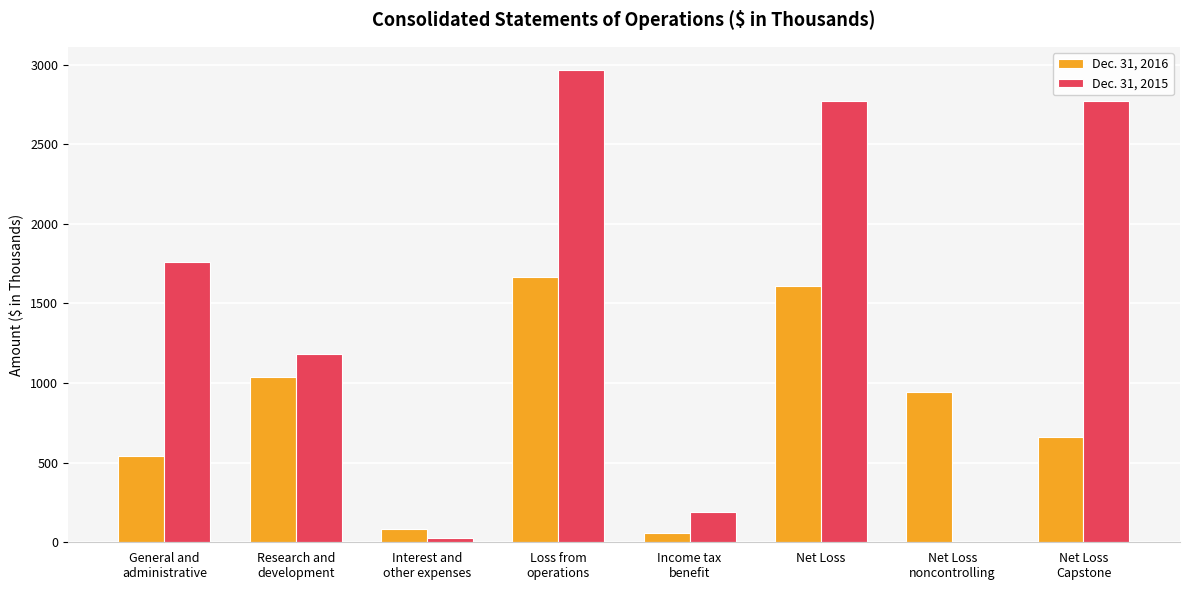

At which category is the sum across all series the highest?

Loss from
operations